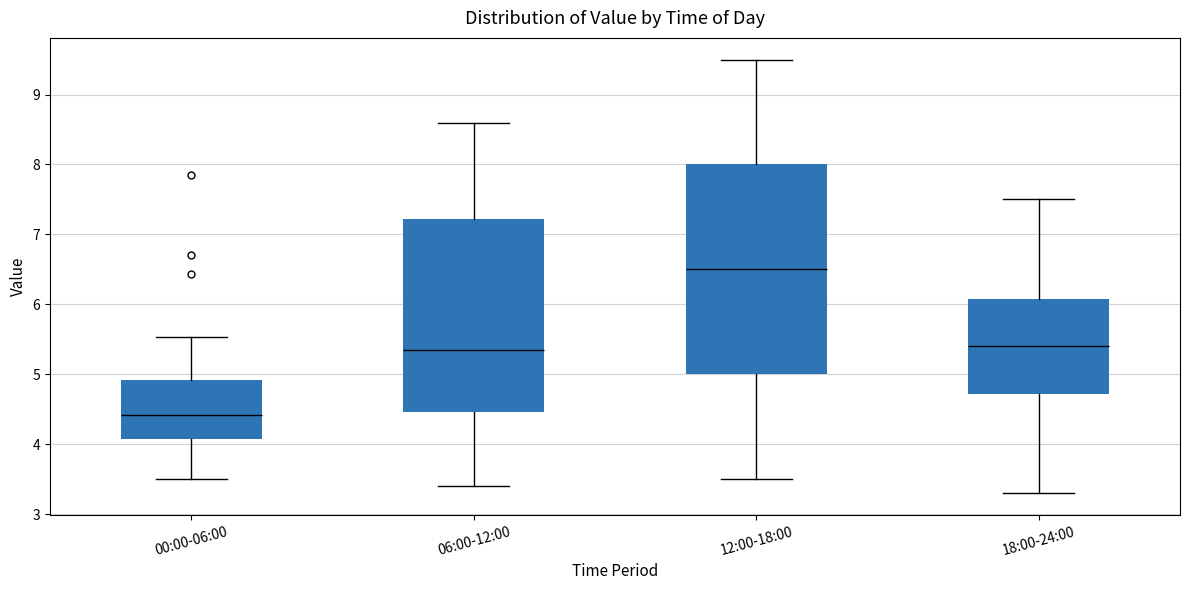

Reading left to right, transcribe this box plot: for each box, give where its median line is, the range the box spans, and where its two whiskers end, as read against the y-axis. The values are not printed on the chart, so give them approximately, as read against the axis.

00:00-06:00: median 4.4, box 4.1 to 4.9, whiskers 3.5 to 5.5
06:00-12:00: median 5.4, box 4.5 to 7.2, whiskers 3.4 to 8.6
12:00-18:00: median 6.5, box 5.0 to 8.0, whiskers 3.5 to 9.5
18:00-24:00: median 5.4, box 4.7 to 6.1, whiskers 3.3 to 7.5